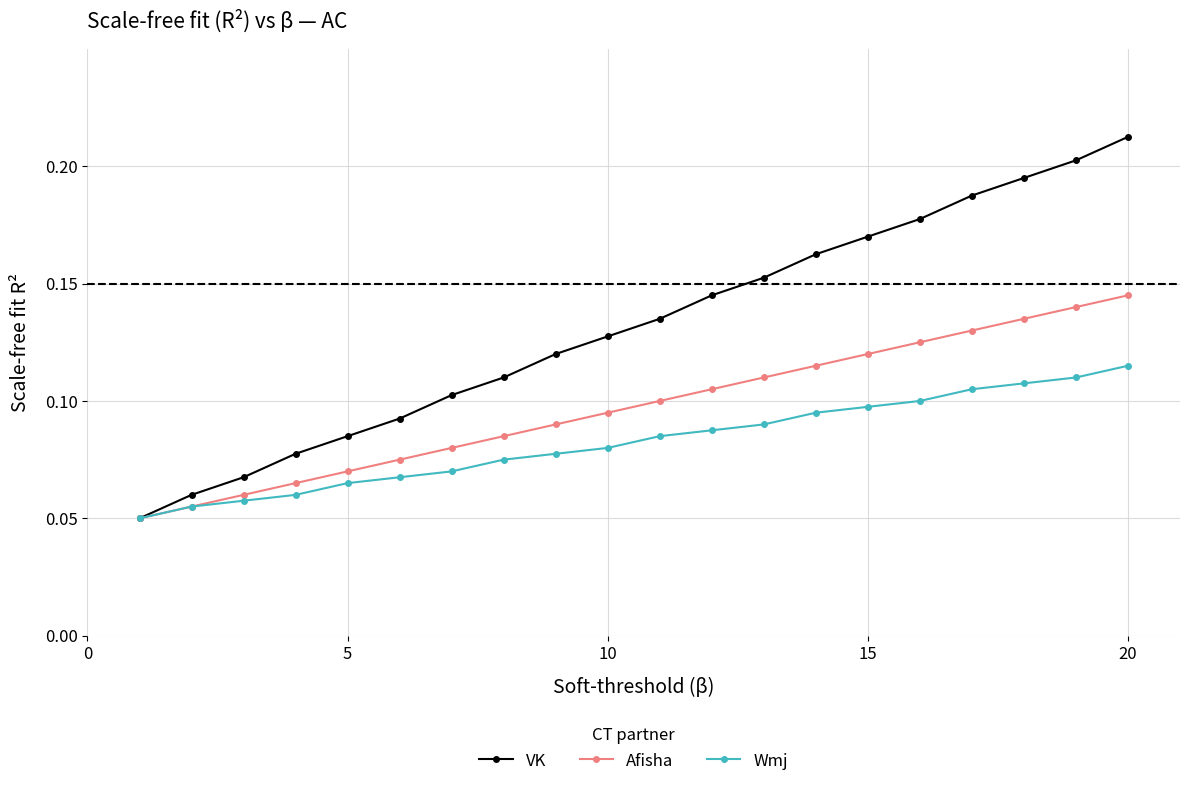

Which series has the widest spread of values?

VK